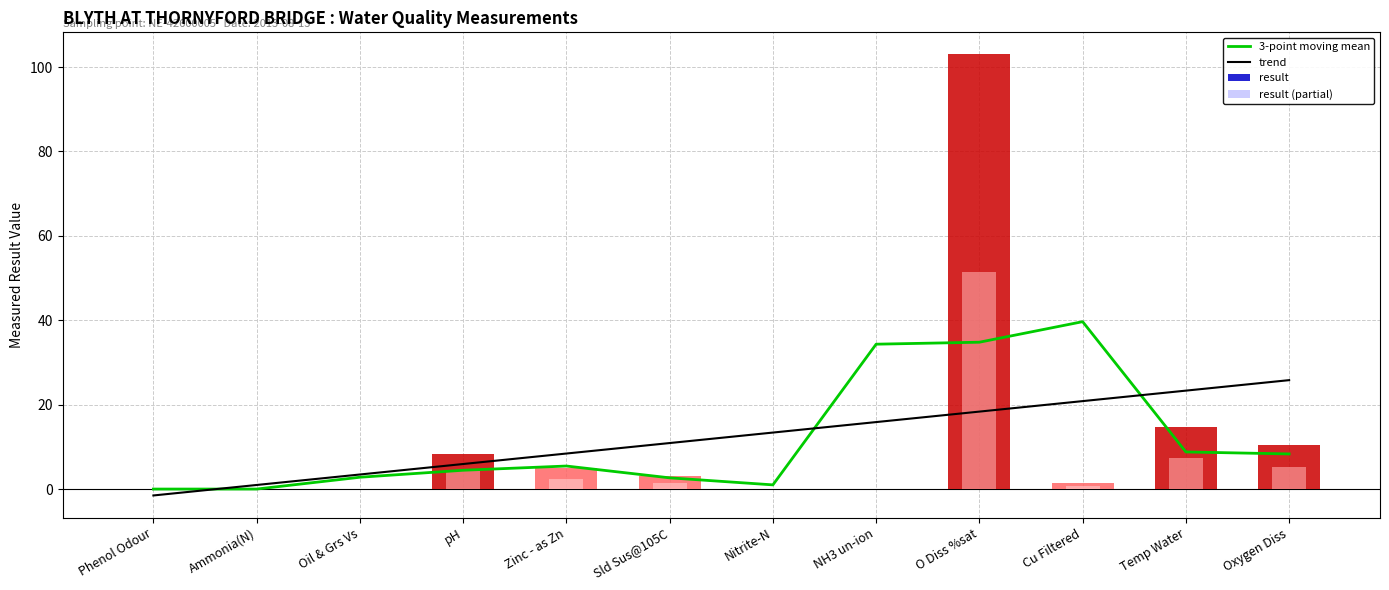

Count the number of data series in this chart.

4